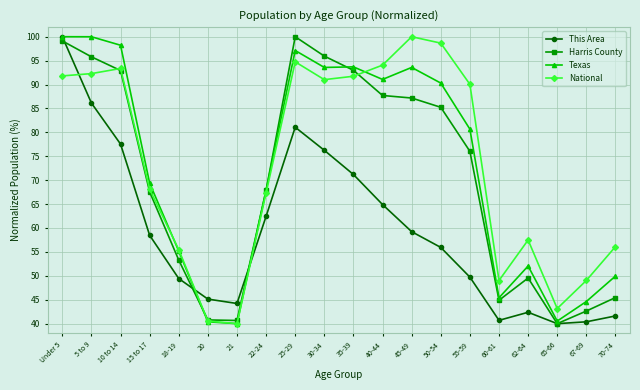

What is the minimum value shown in the chart?

40.0